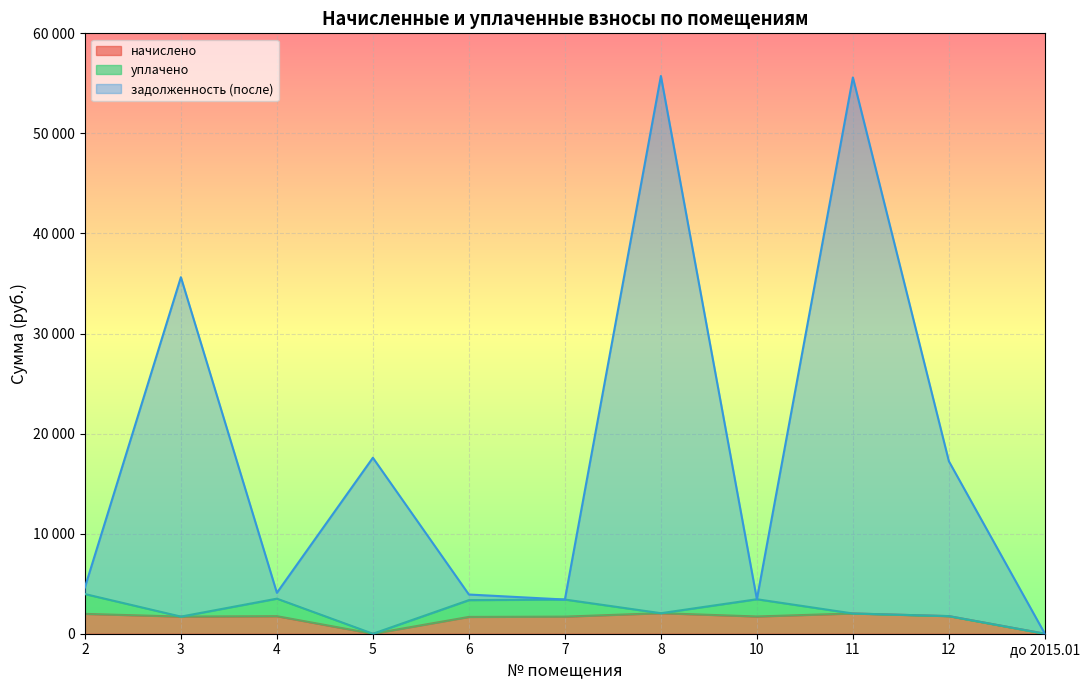

What are all the series names shown in the legend?

начислено, уплачено, задолженность (после)